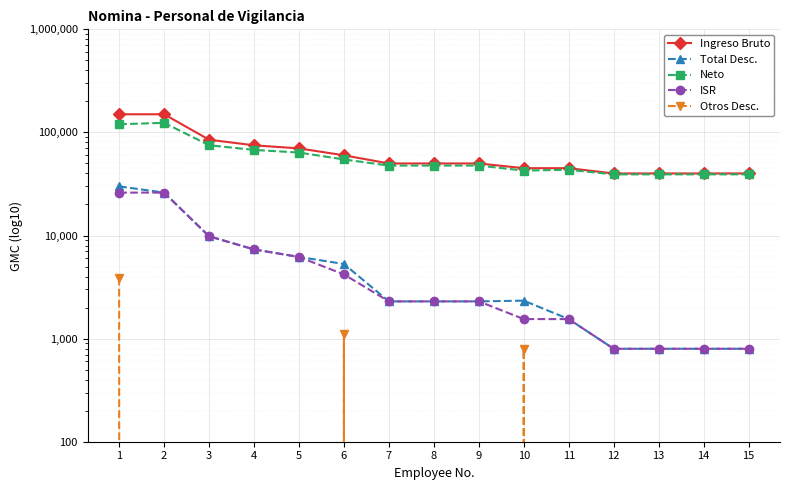

At which category does the chart reach its minimum across all series?

2